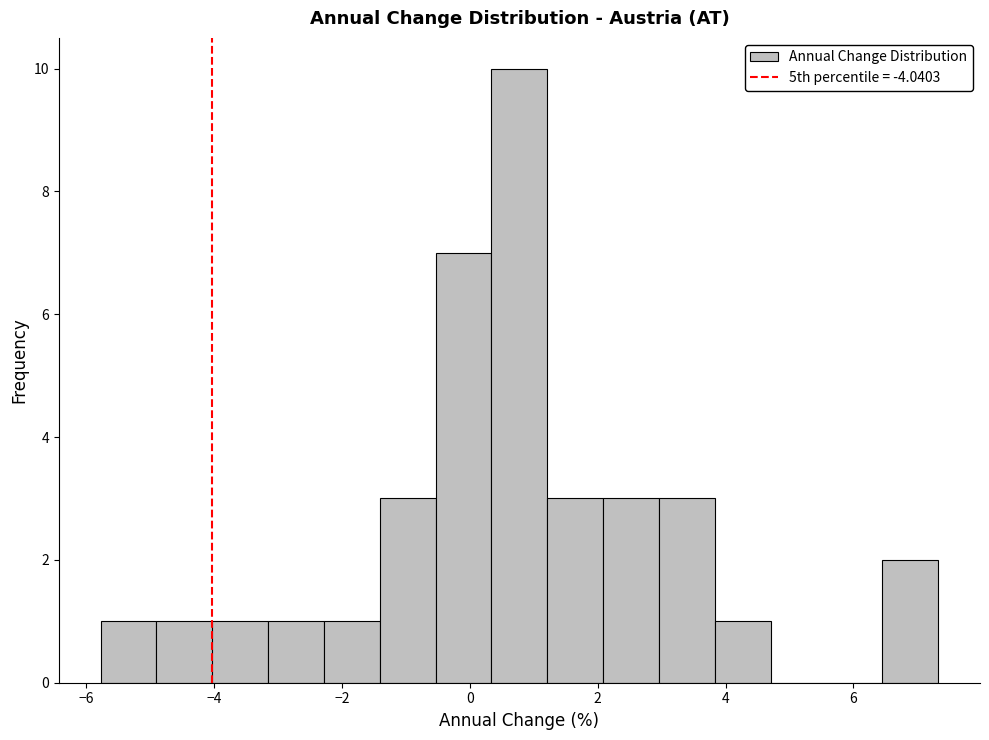

Over which range of the x-axis is the bar tallest?

0.4 to 1.2